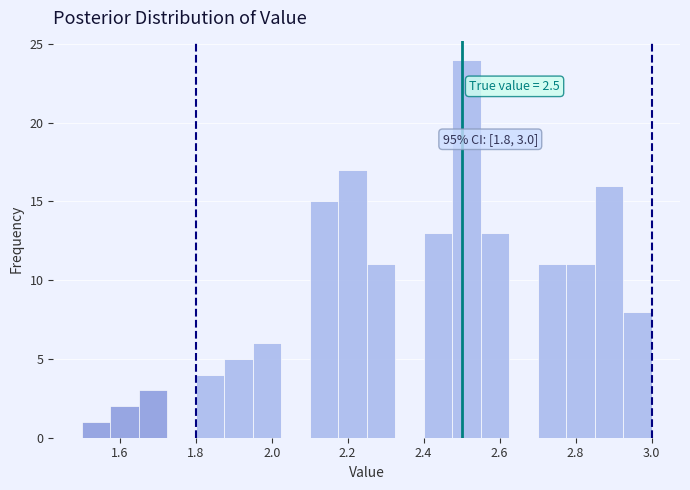

Around what value on the x-axis is the tallest bar? Give the approximate position of its centre, as read against the axis.

2.52